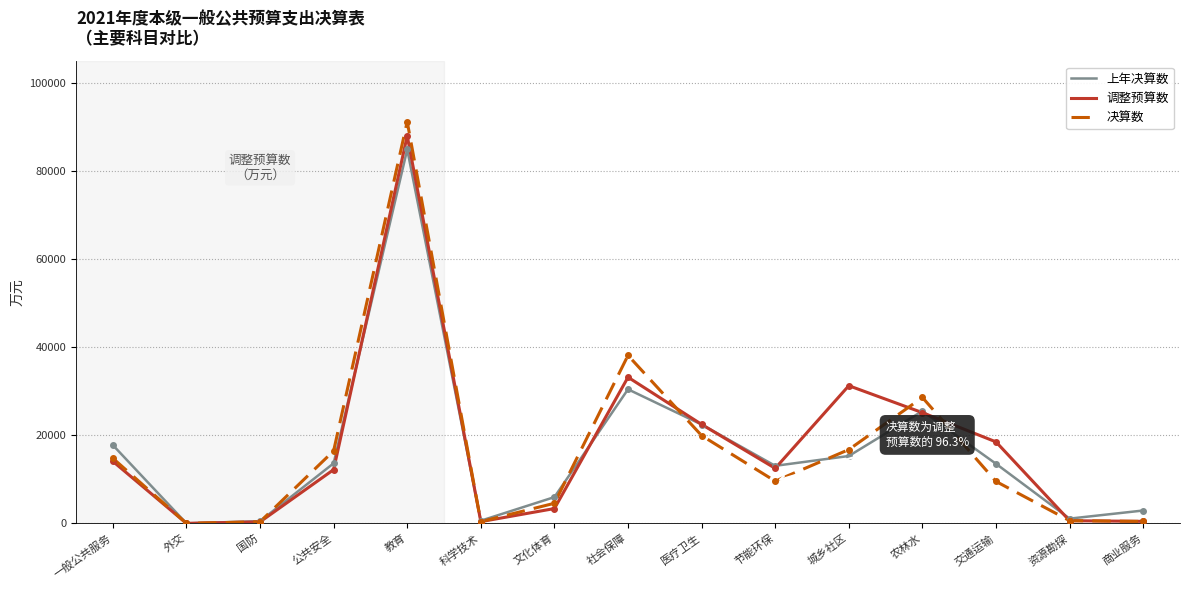

What is the highest value of the 上年决算数 series?

84916